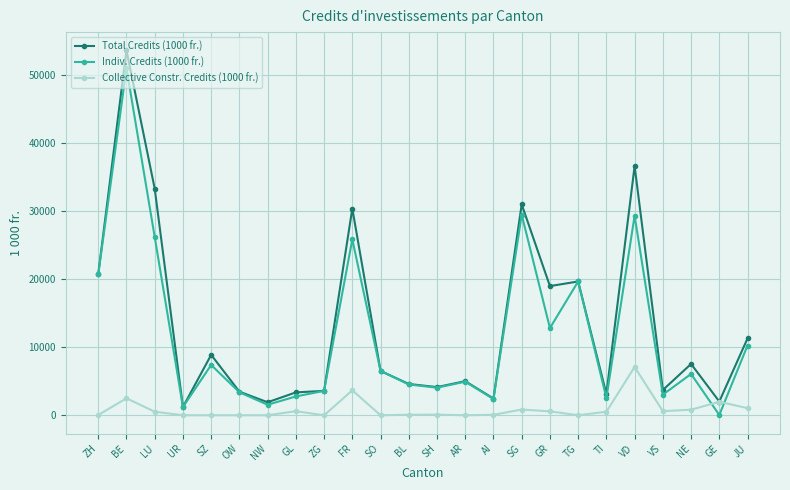

True or false: Indiv. Credits (1000 fr.) has a value of 1543.7 at NW.

True